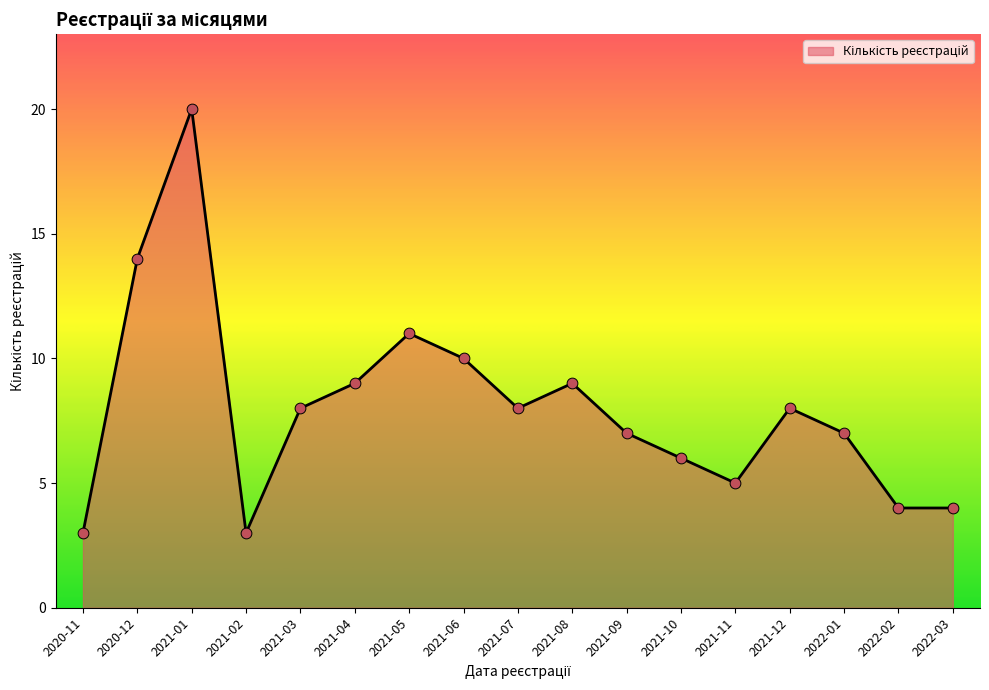

Between 2020-12 and 2021-09, which is larger?

2020-12